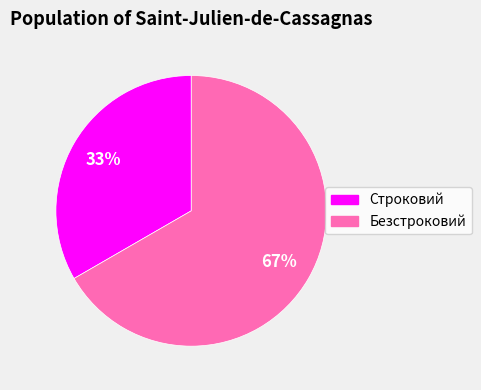

To the nearest percent, what percentage of the pie is Безстроковий?

67%